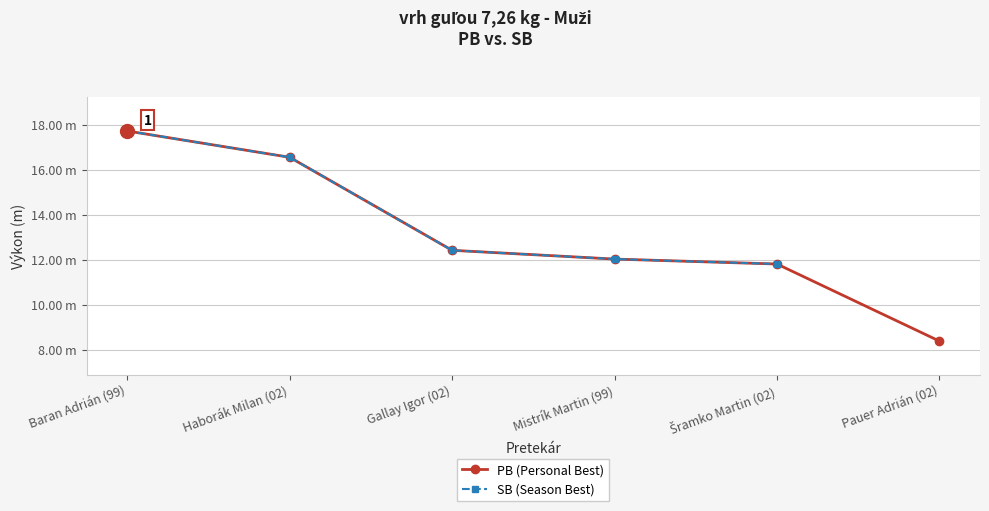

What are all the series names shown in the legend?

PB (Personal Best), SB (Season Best)